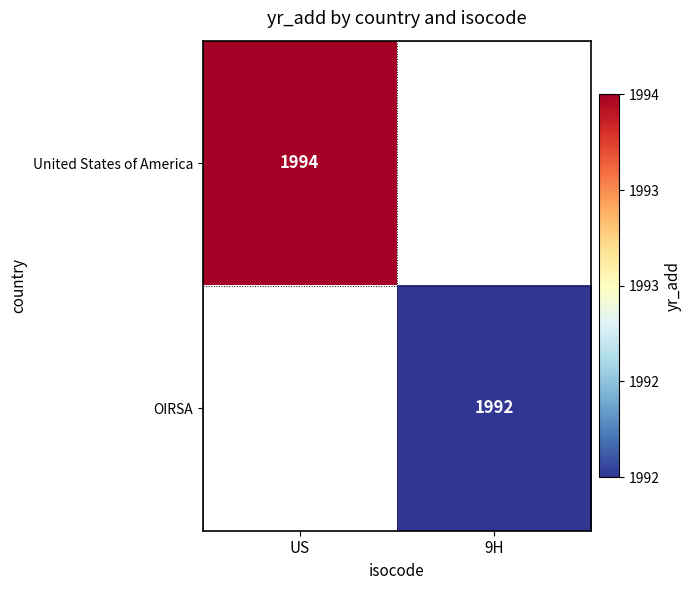

True or false: OIRSA has a value of 3077 at 9H.

False